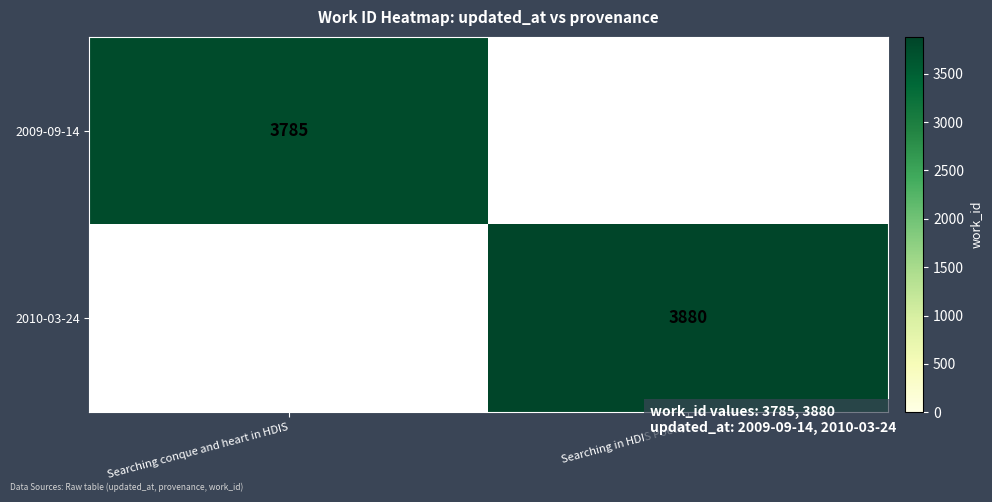

What is the difference between the highest and lowest values at Searching in HDIS Poetry?

3880